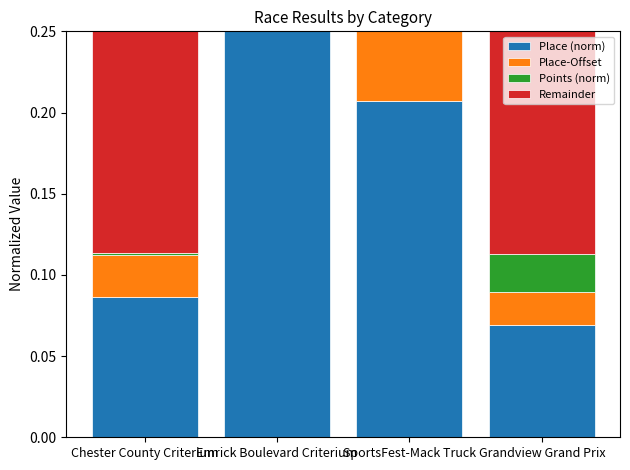

At SportsFest-Mack Truck, list the series in order from smallest to largest.

Remainder, Points (norm), Place-Offset, Place (norm)